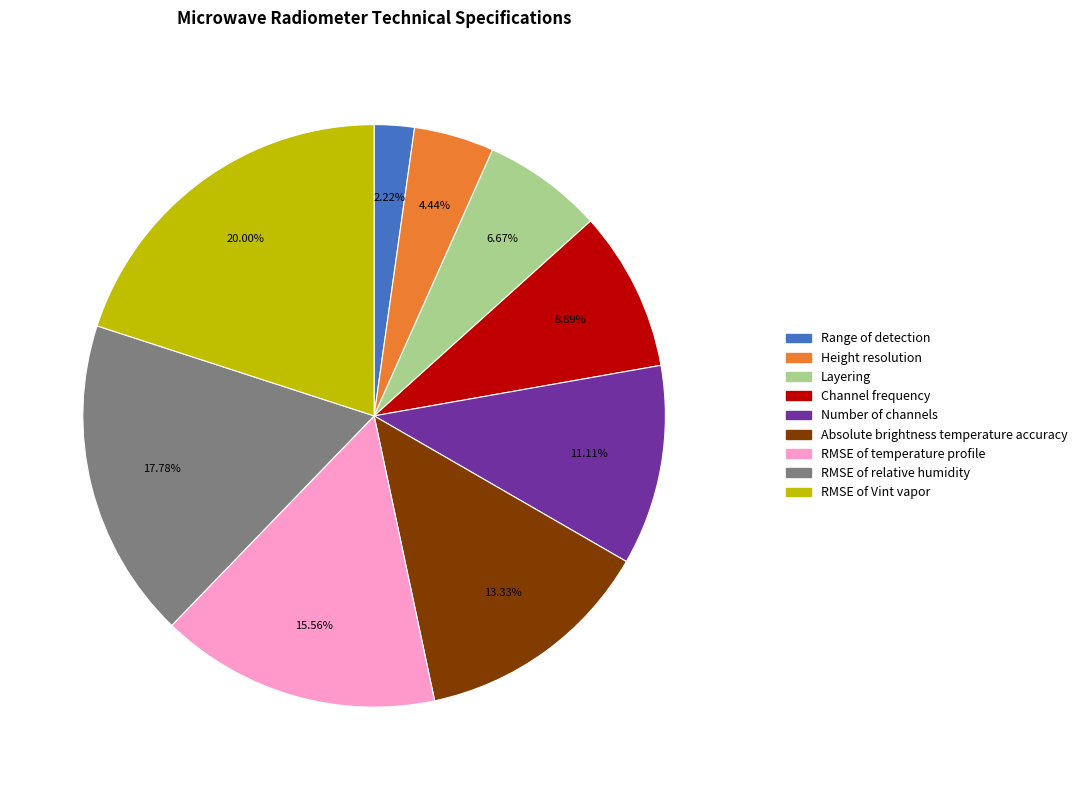

What is the ratio of the value at RMSE of relative humidity to the value at RMSE of temperature profile?

1.1